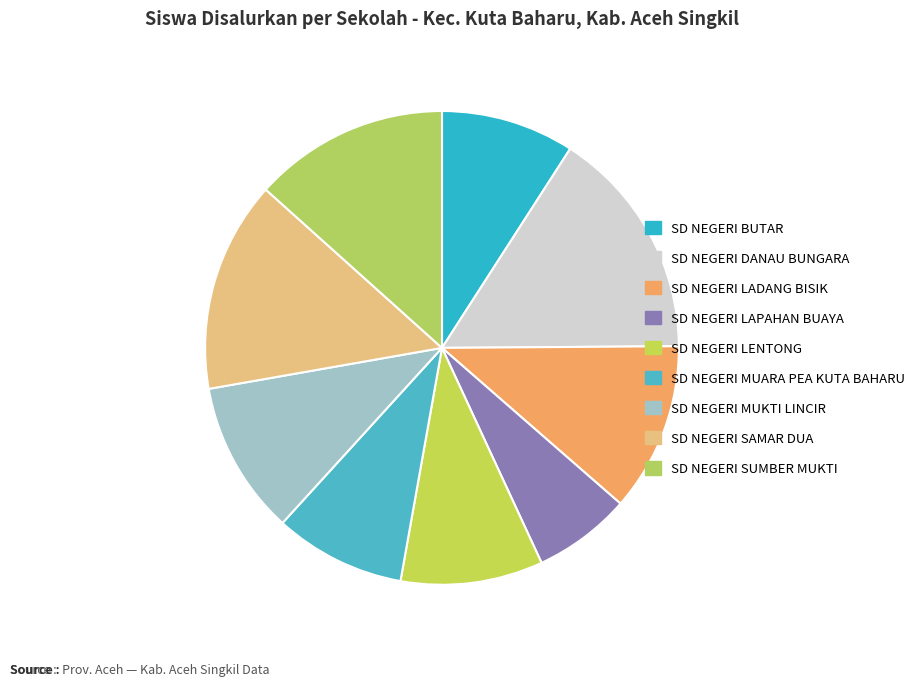

How many slices are in this pie chart?

9